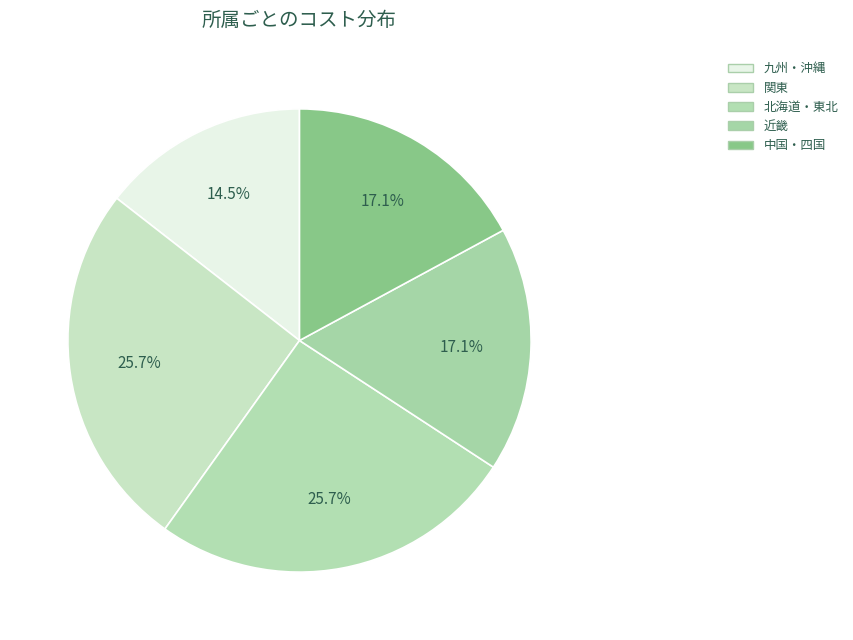

Is there any slice that represents more than half of the pie?

No